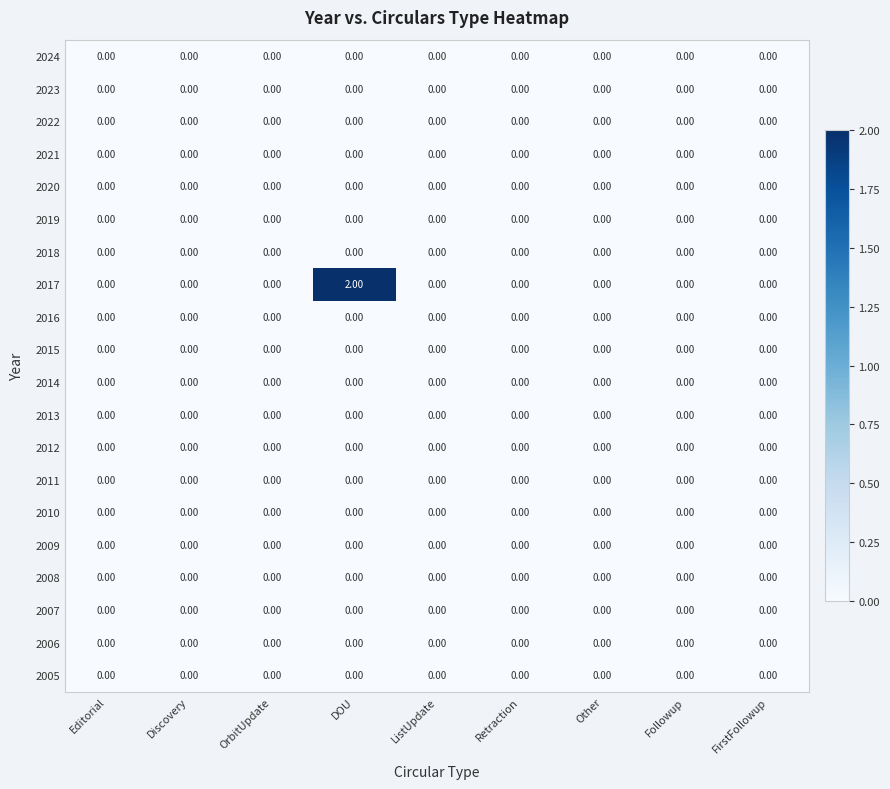

Which label corresponds to the largest value in the chart?

DOU